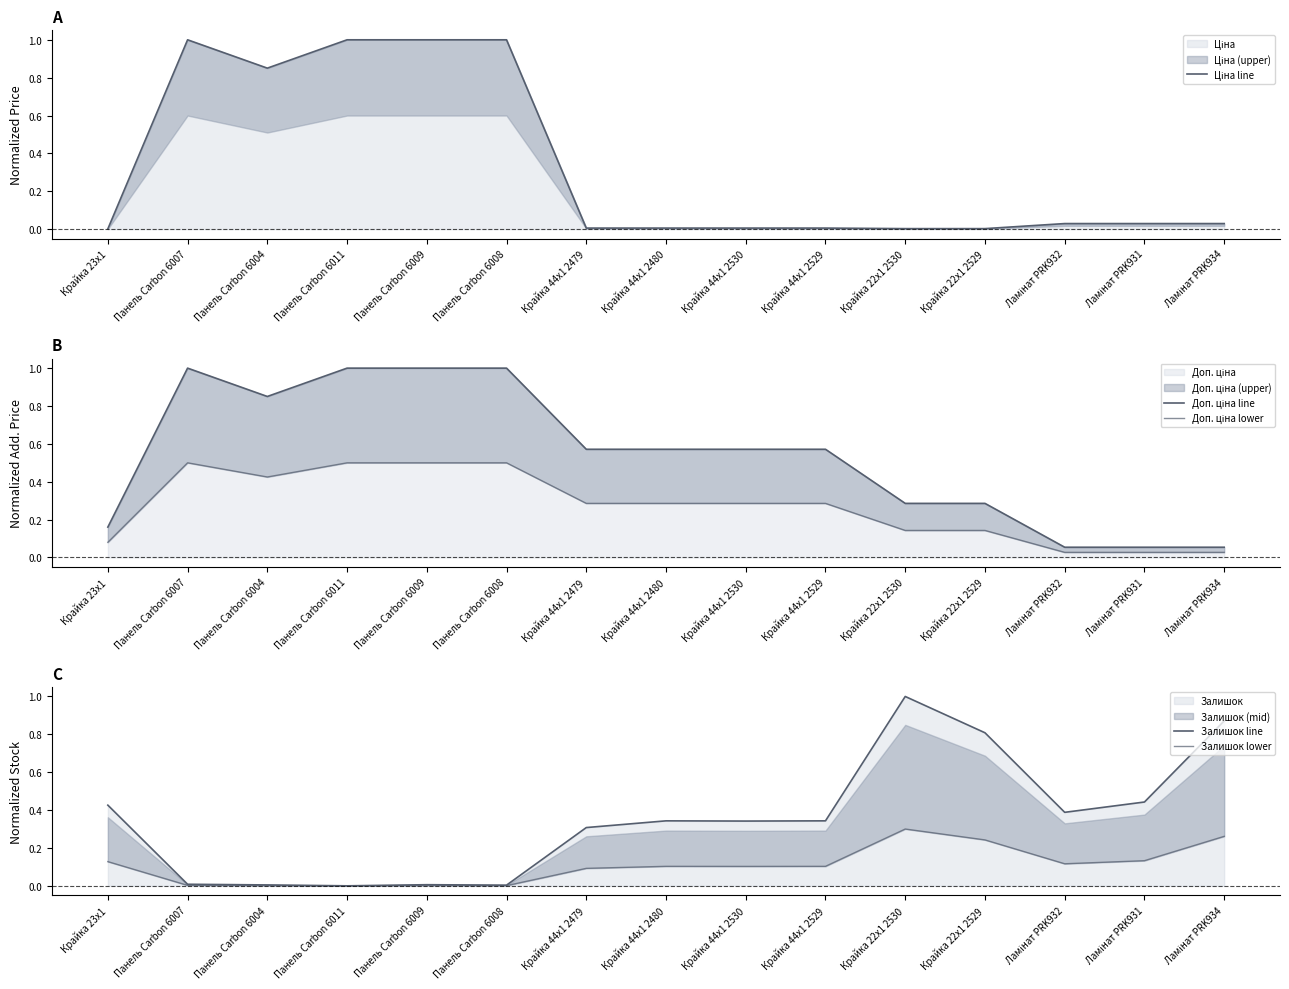

How many series are shown in this chart?

5